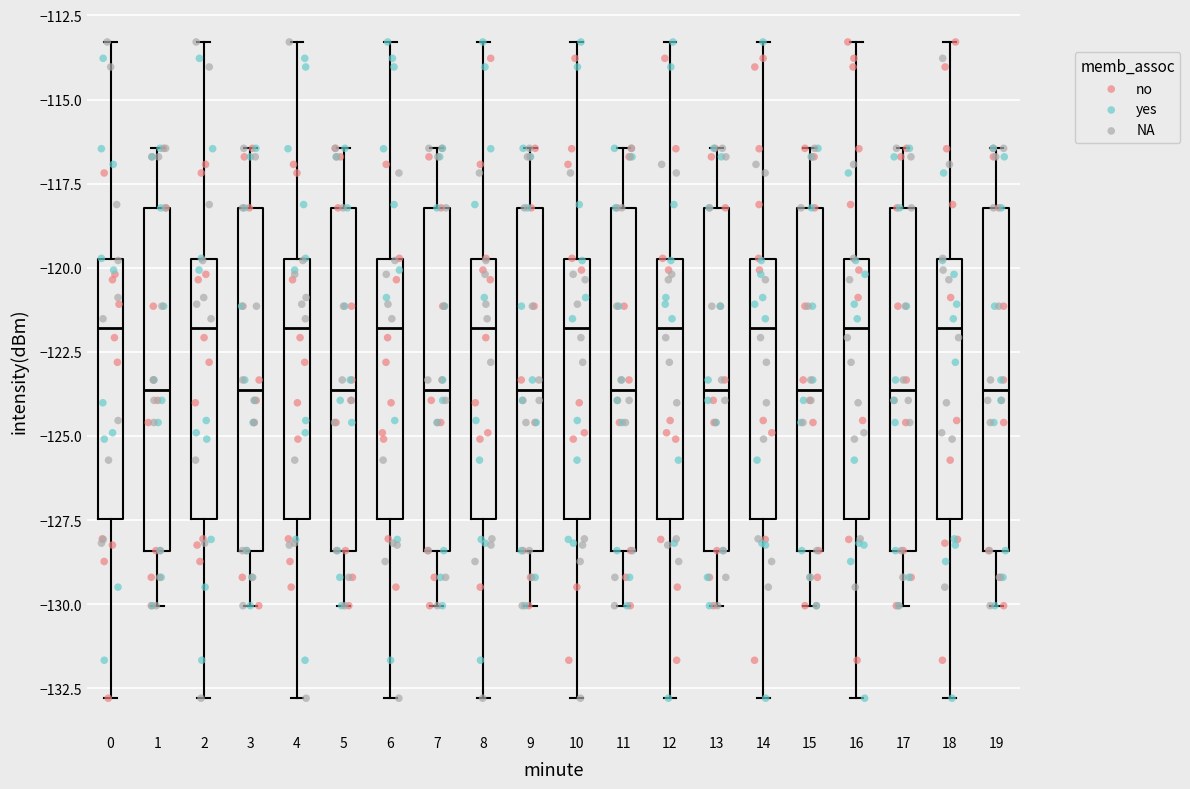

Reading left to right, read every box against the y-axis: the position of its median line, the range the box covers, and the ends of its whiskers. The values are not printed on the chart, so give them approximately, as read against the axis.

0: median -122.0, box -127.5 to -119.5, whiskers -133.0 to -113.5
1: median -123.5, box -128.5 to -118.0, whiskers -130.0 to -116.5
2: median -122.0, box -127.5 to -119.5, whiskers -133.0 to -113.5
3: median -123.5, box -128.5 to -118.0, whiskers -130.0 to -116.5
4: median -122.0, box -127.5 to -119.5, whiskers -133.0 to -113.5
5: median -123.5, box -128.5 to -118.0, whiskers -130.0 to -116.5
6: median -122.0, box -127.5 to -119.5, whiskers -133.0 to -113.5
7: median -123.5, box -128.5 to -118.0, whiskers -130.0 to -116.5
8: median -122.0, box -127.5 to -119.5, whiskers -133.0 to -113.5
9: median -123.5, box -128.5 to -118.0, whiskers -130.0 to -116.5
10: median -122.0, box -127.5 to -119.5, whiskers -133.0 to -113.5
11: median -123.5, box -128.5 to -118.0, whiskers -130.0 to -116.5
12: median -122.0, box -127.5 to -119.5, whiskers -133.0 to -113.5
13: median -123.5, box -128.5 to -118.0, whiskers -130.0 to -116.5
14: median -122.0, box -127.5 to -119.5, whiskers -133.0 to -113.5
15: median -123.5, box -128.5 to -118.0, whiskers -130.0 to -116.5
16: median -122.0, box -127.5 to -119.5, whiskers -133.0 to -113.5
17: median -123.5, box -128.5 to -118.0, whiskers -130.0 to -116.5
18: median -122.0, box -127.5 to -119.5, whiskers -133.0 to -113.5
19: median -123.5, box -128.5 to -118.0, whiskers -130.0 to -116.5